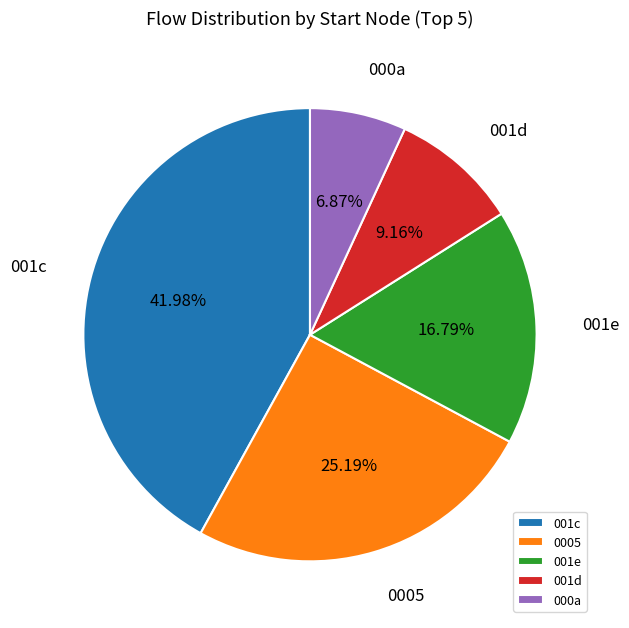

Which has a higher value, 000a or 001c?

001c